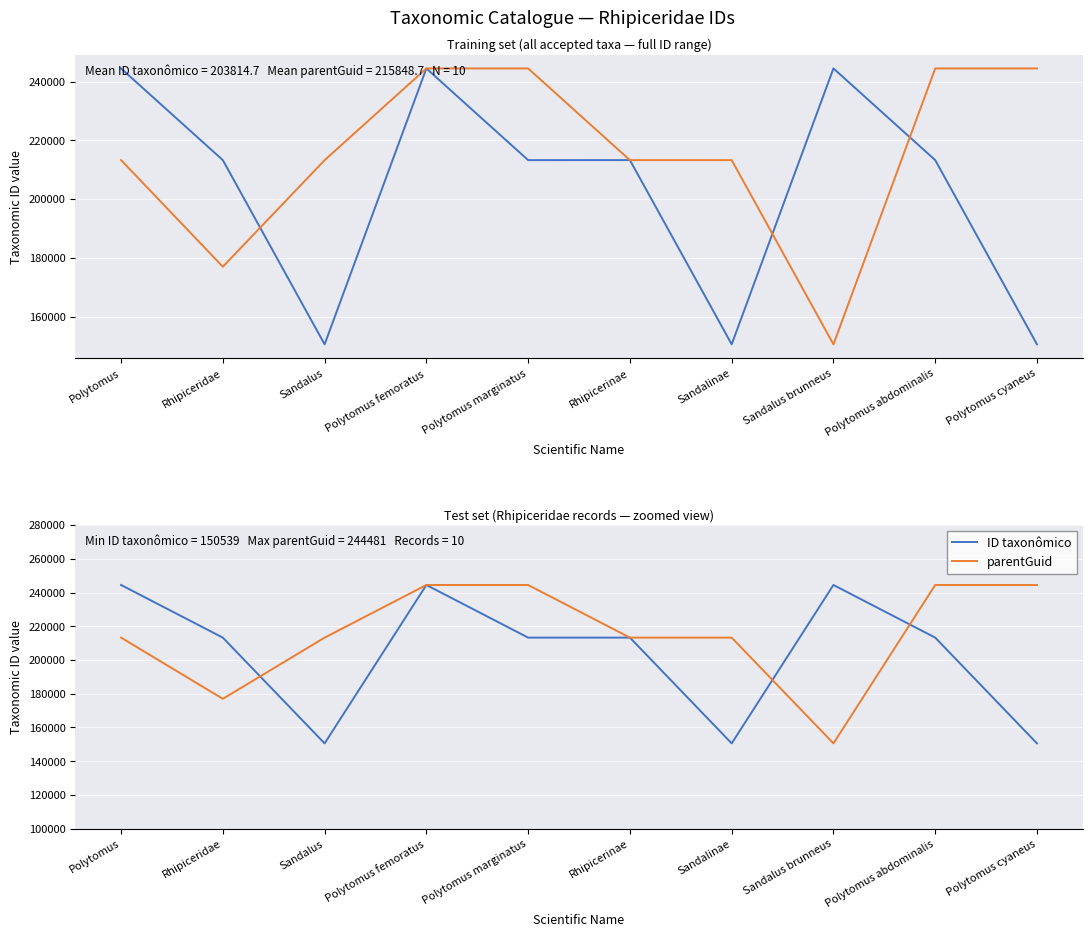

Where does the ID taxonômico series first go above 213266?

Polytomus